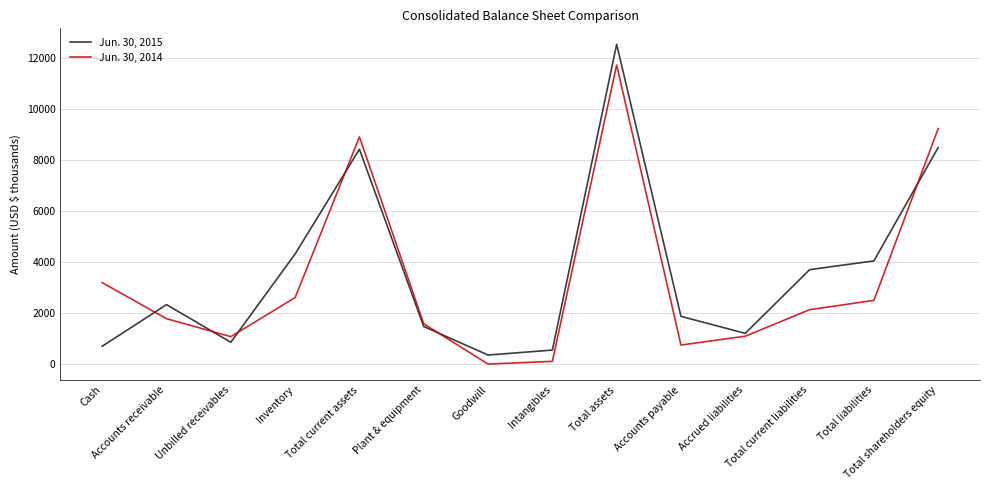

How many interior local valleys does the Jun. 30, 2015 series have?

3